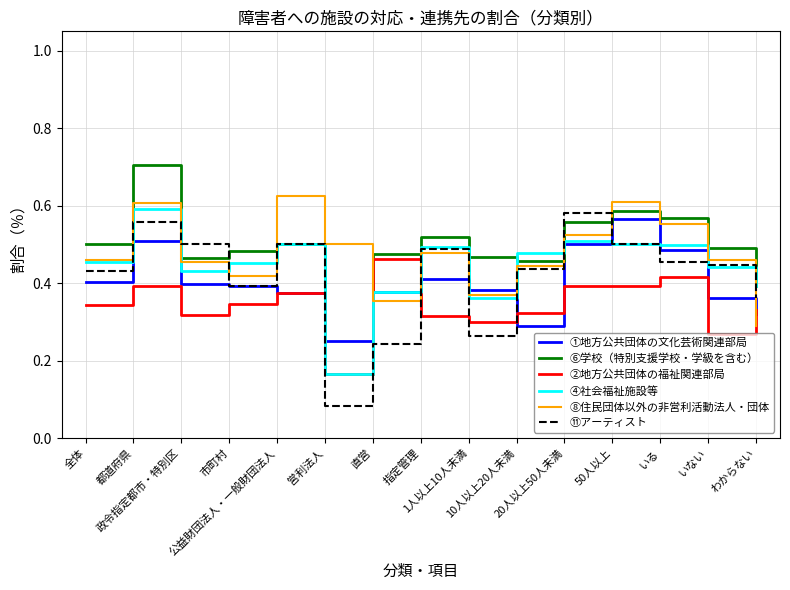

After their last crossing, which series has the higher values: ⑧住民団体以外の非営利活動法人・団体 or ②地方公共団体の福祉関連部局?

②地方公共団体の福祉関連部局